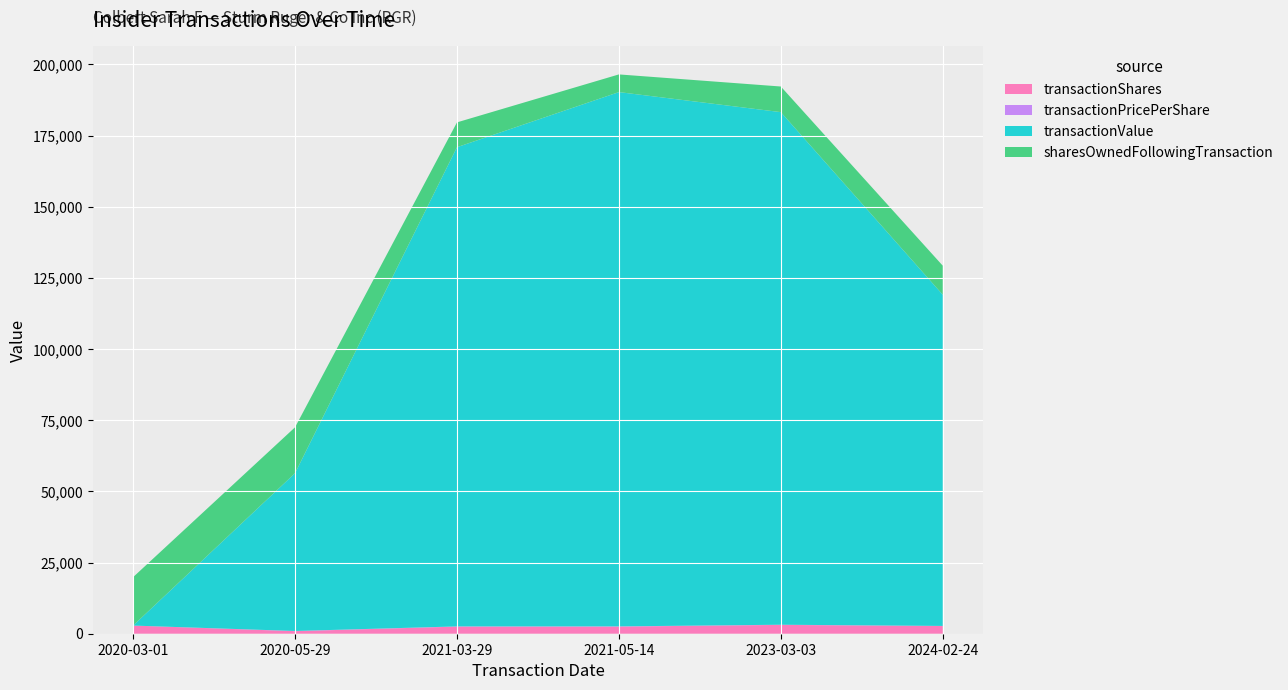

Reading right to left, transcribe all the data shown in this chart.

transactionShares: 2698.0	3102.0	2503.0	2503.0	900.0	2865.0
transactionPricePerShare: 43.1	58.1	75.0	67.3	61.6	0.0
transactionValue: 116365.0	180102.0	187725.0	168377.0	55458.0	0.0
sharesOwnedFollowingTransaction: 10204.0	9003.0	6213.0	8716.0	16120.0	17020.0